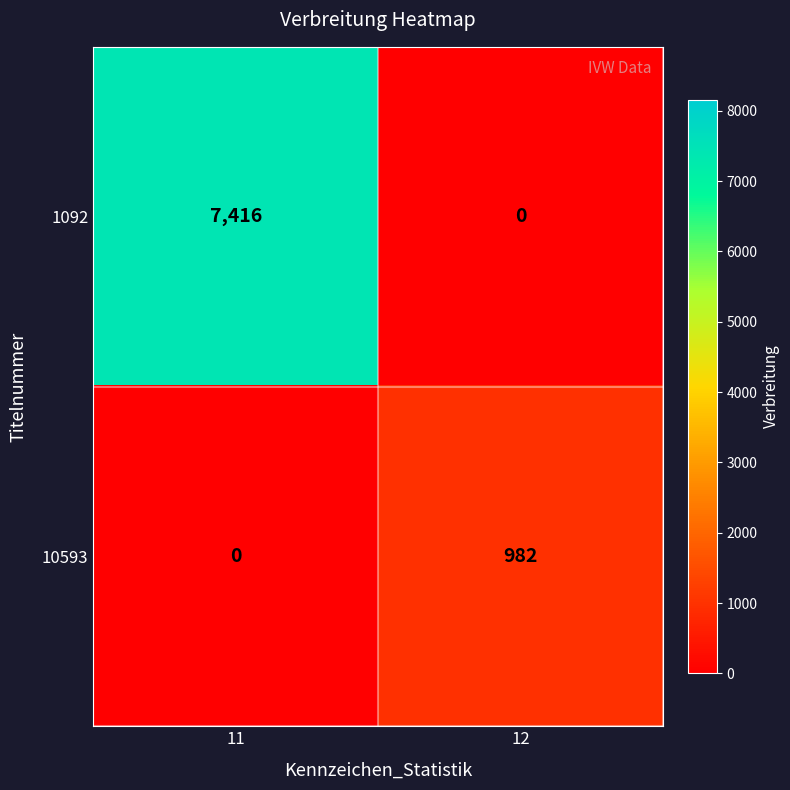

What is the difference between the maximum and minimum values in the 1092 series?

7416